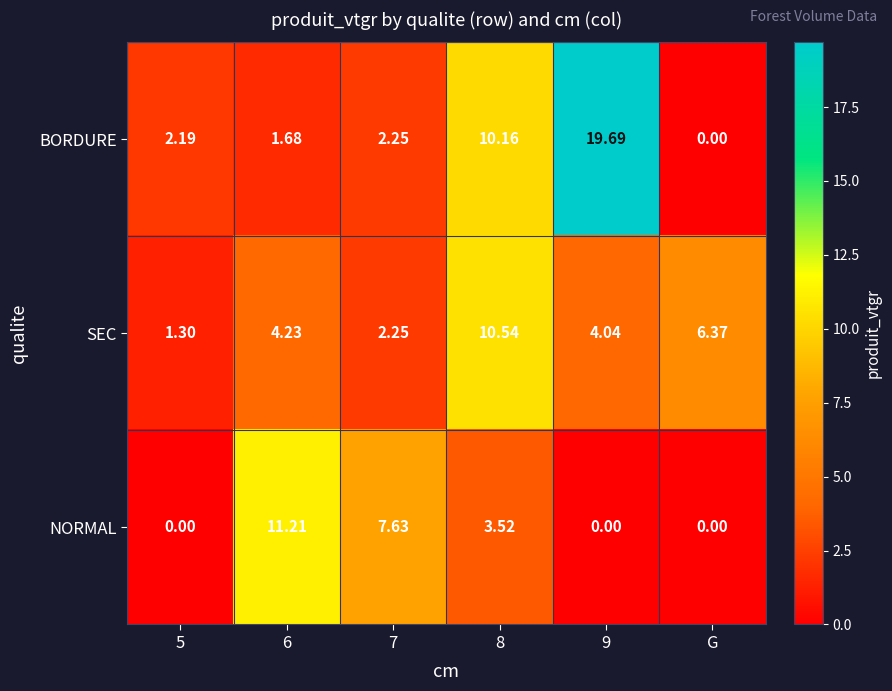

Which category has the lowest value in the BORDURE series?

G